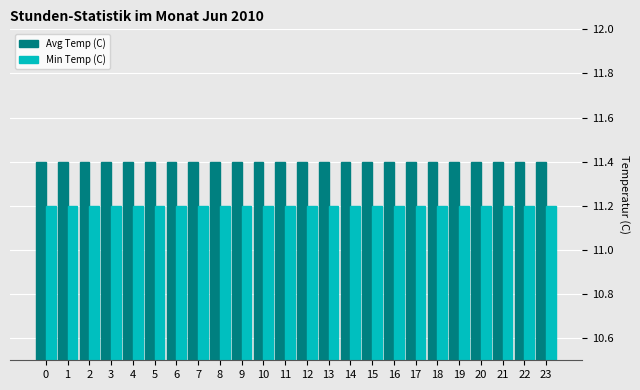

What is the difference between the highest and lowest values at 12?

0.2